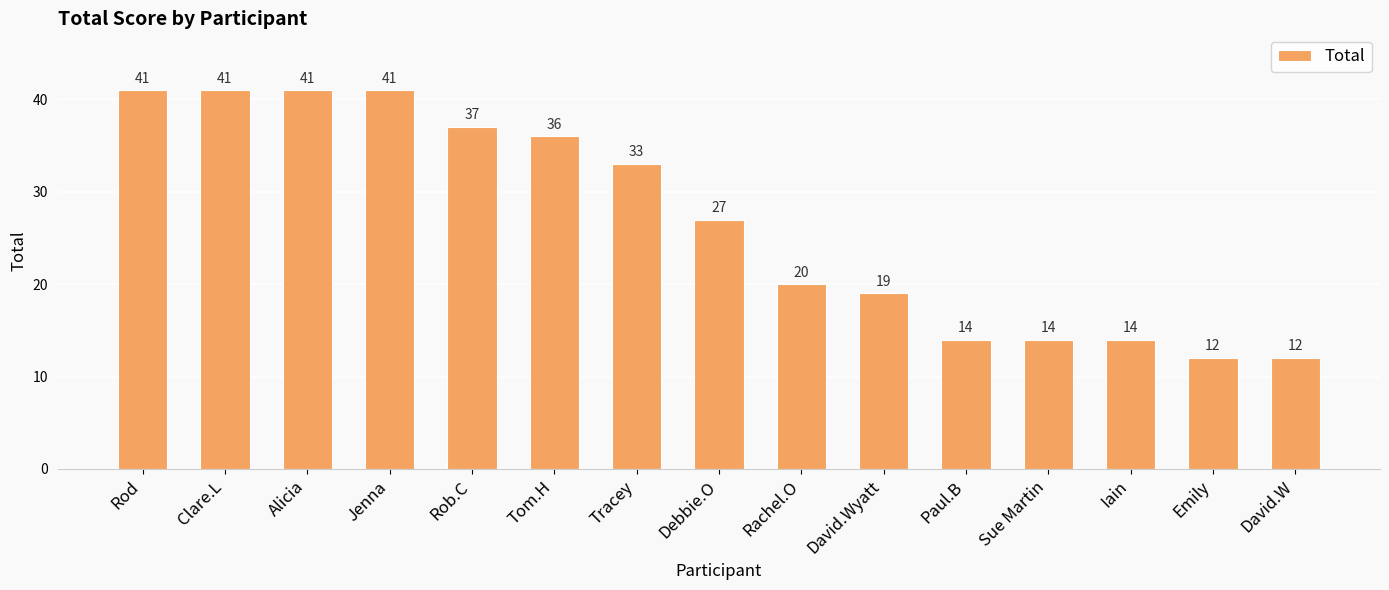

How many distinct data groups are displayed?

1